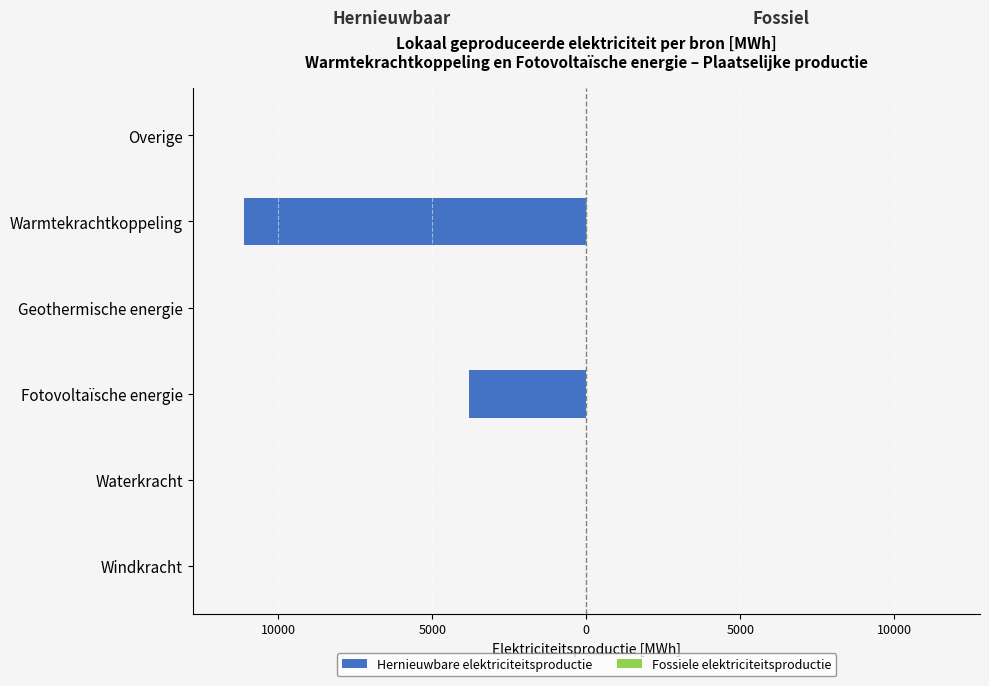

Rank the series by their maximum value, from lowest to highest.

Hernieuwbare elektriciteitsproductie, Fossiele elektriciteitsproductie